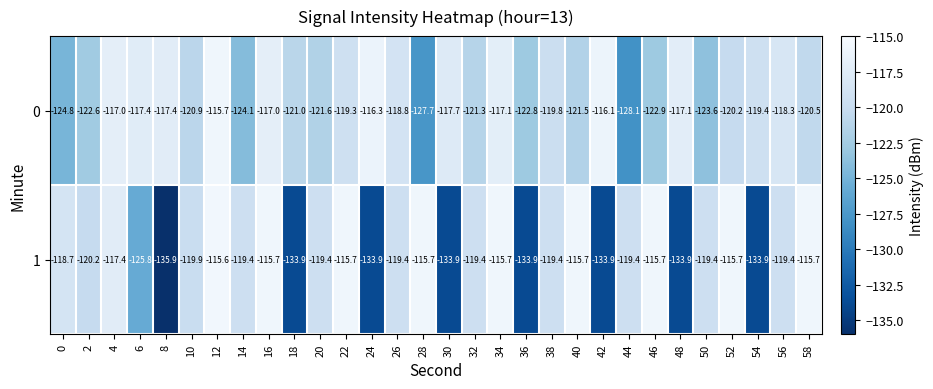

Rank the series by their maximum value, from lowest to highest.

0, 1